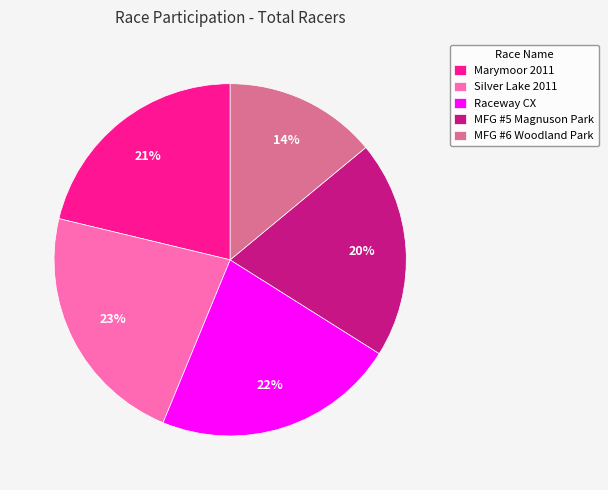

Is it true that Marymoor 2011 is 12% of the pie?

False